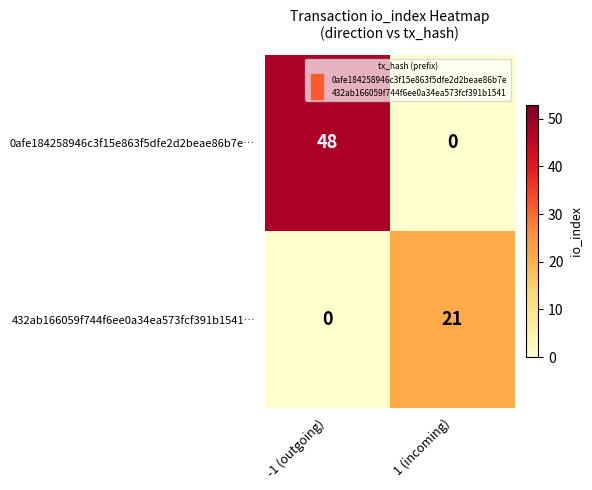

At which label is 432ab166059f744f6ee0a34ea573fcf391b1541… closest to 10?

-1 (outgoing)